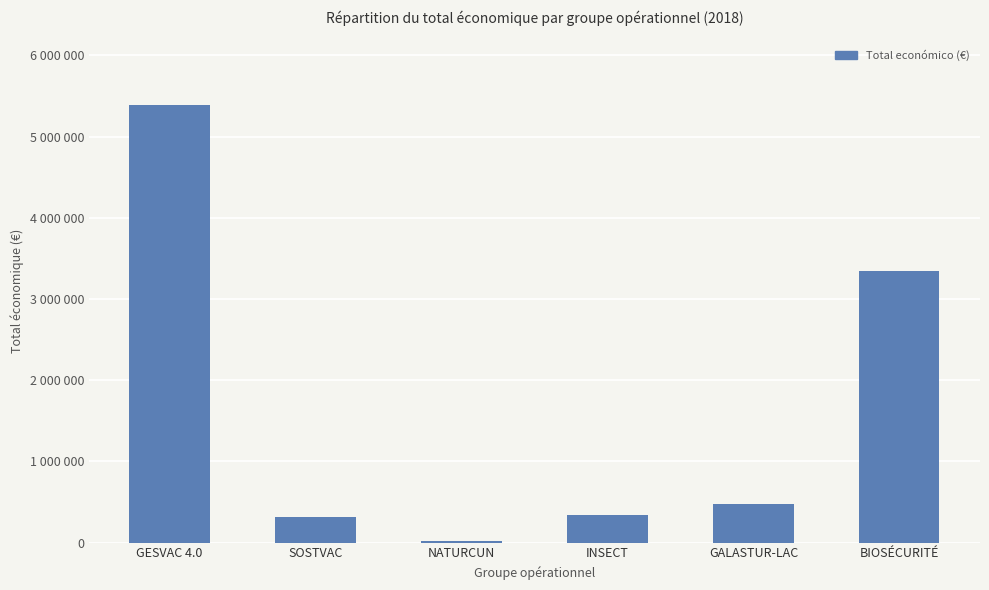

What is the label of the 5th bar from the left?

GALASTUR-LAC